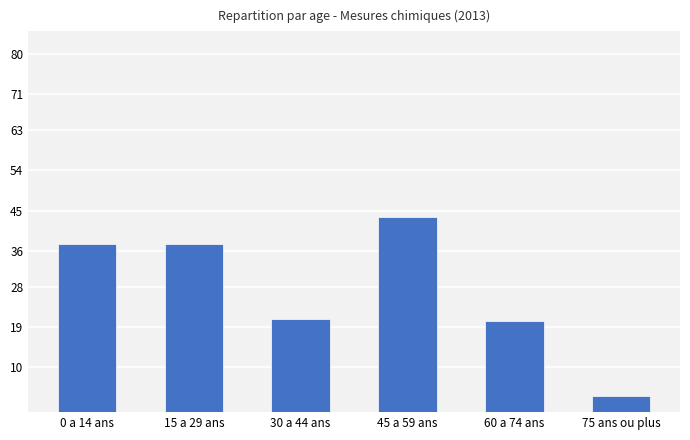

What is the sum of all values?

163.5